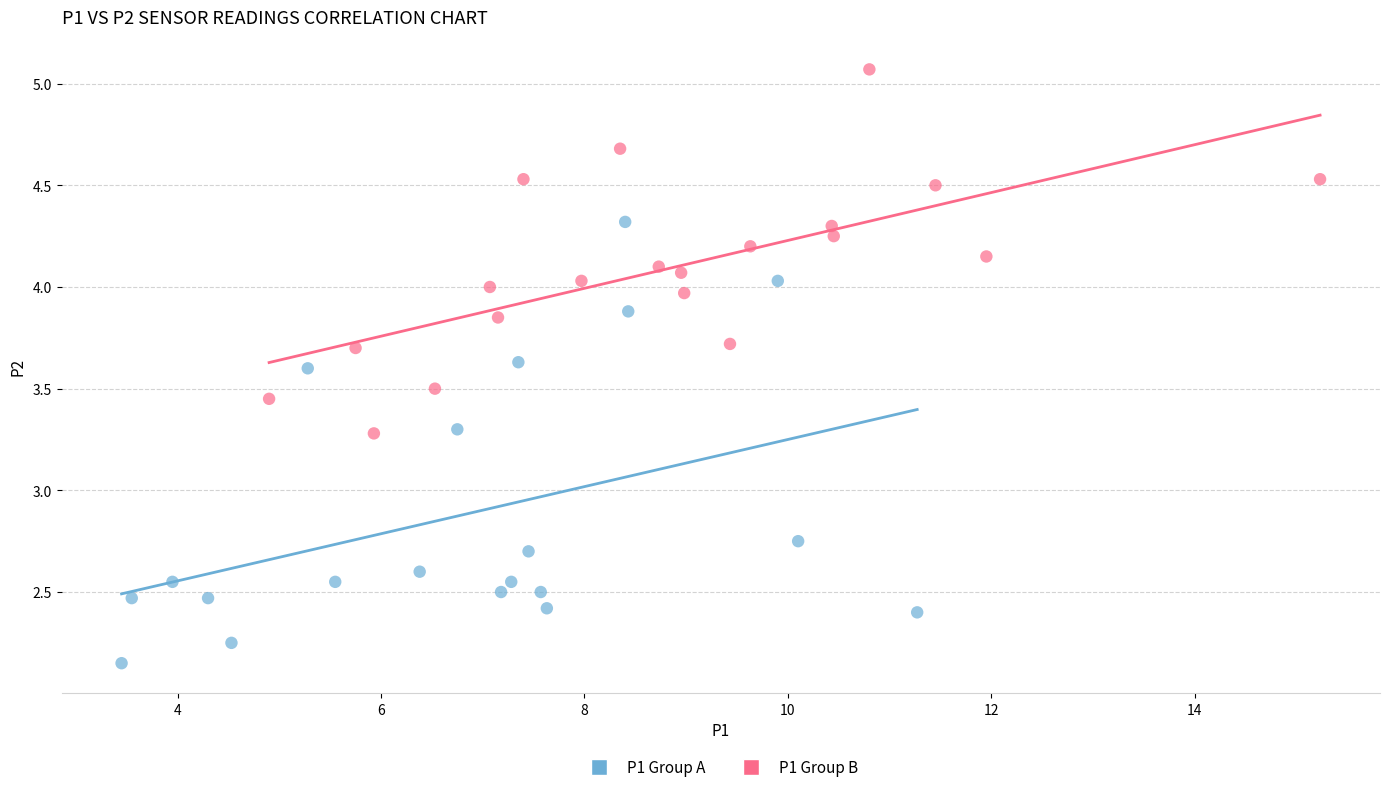

Which series contains the lowest Y value?

P1 Group A